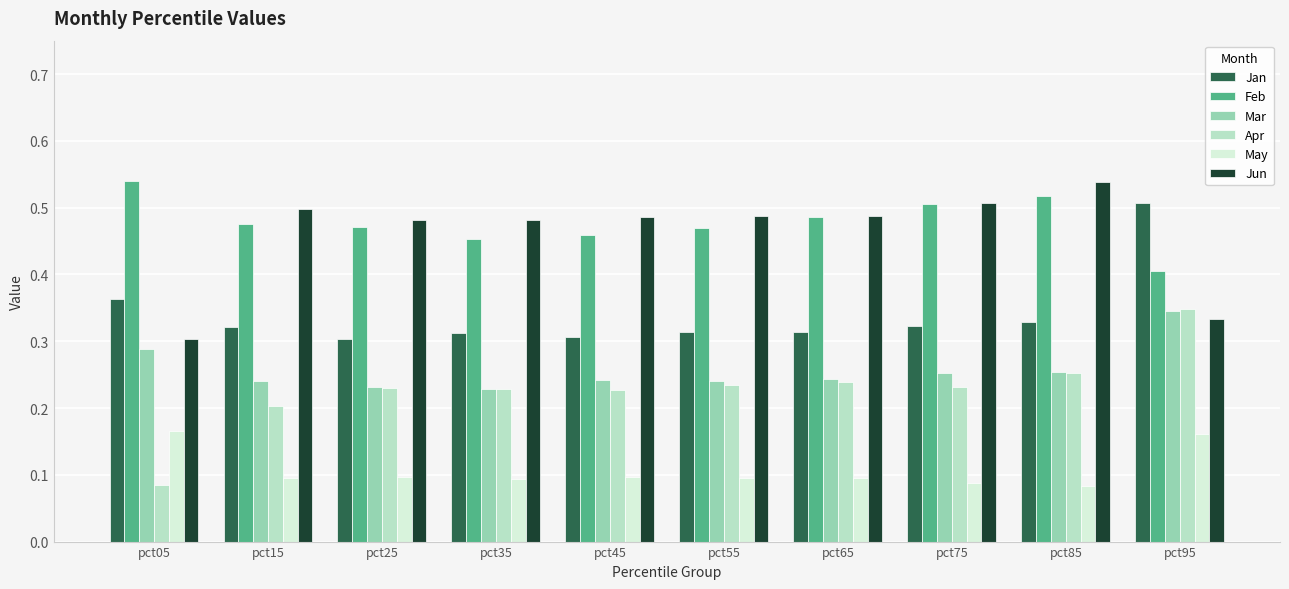

Which series has the largest total across all categories?

Feb